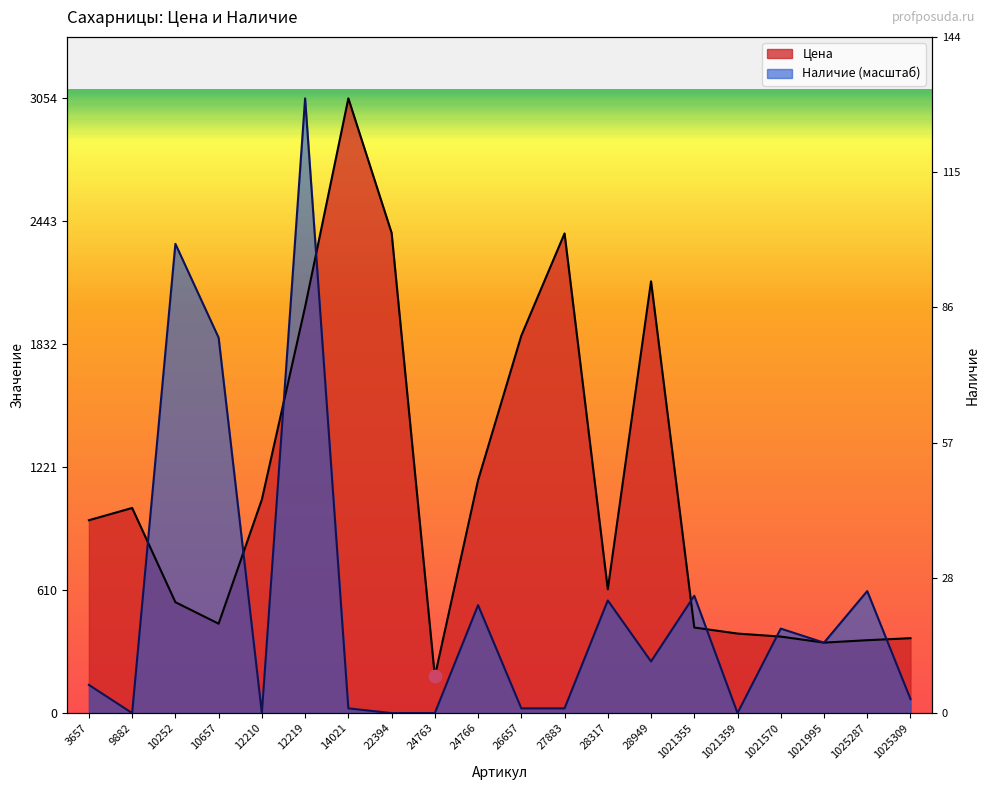

At which category is the sum across all series the highest?

12219